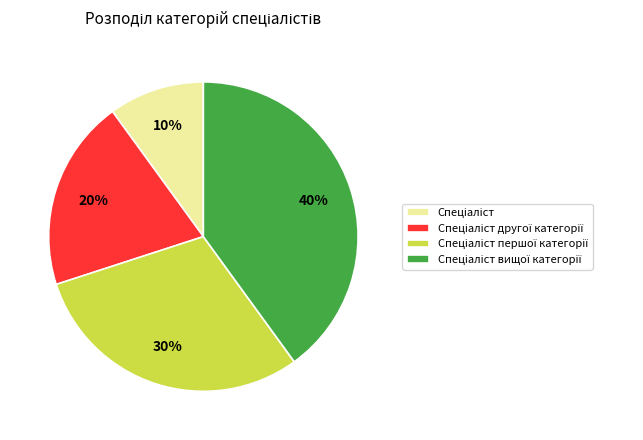

Is there any slice that represents more than half of the pie?

No